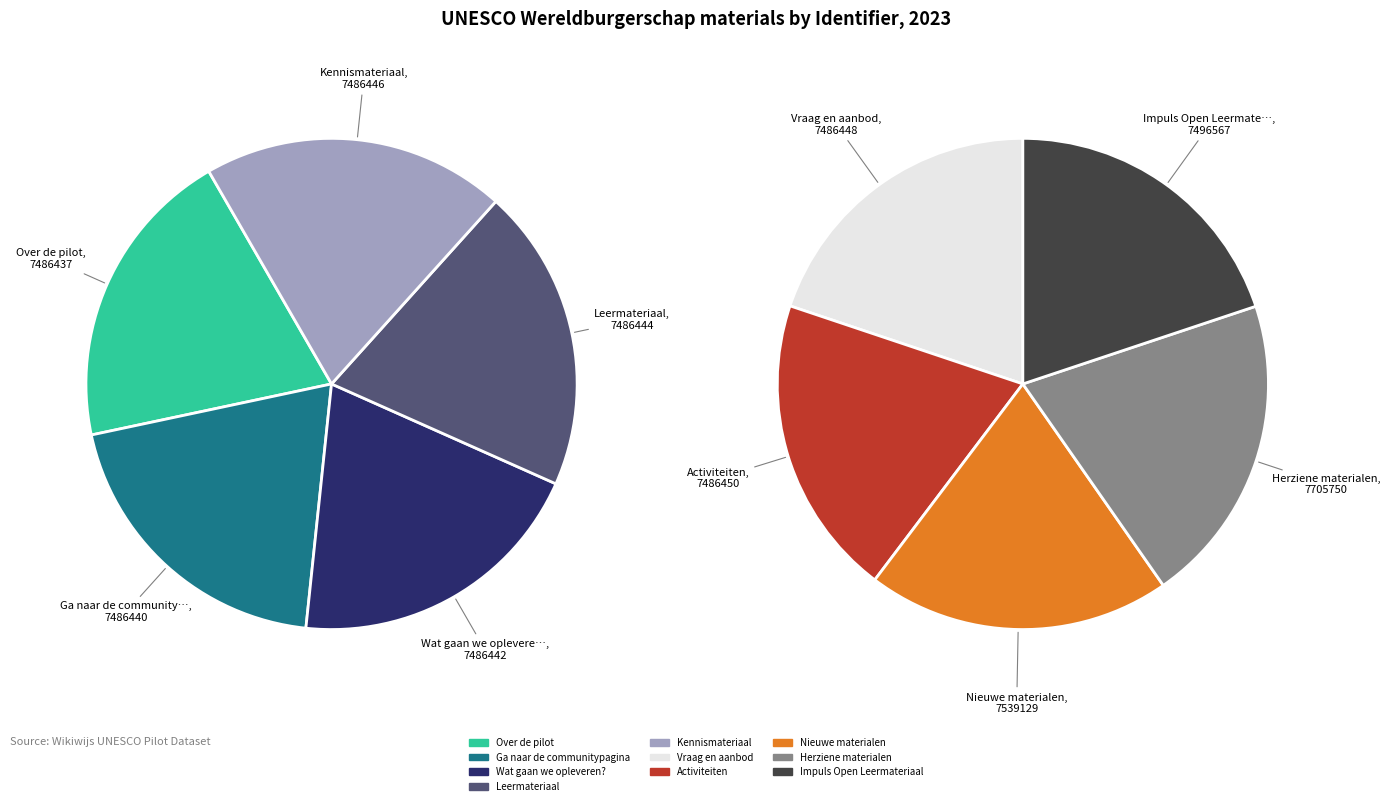

What is the change in value from Ga naar de communitypagina to Vraag en aanbod?

+8